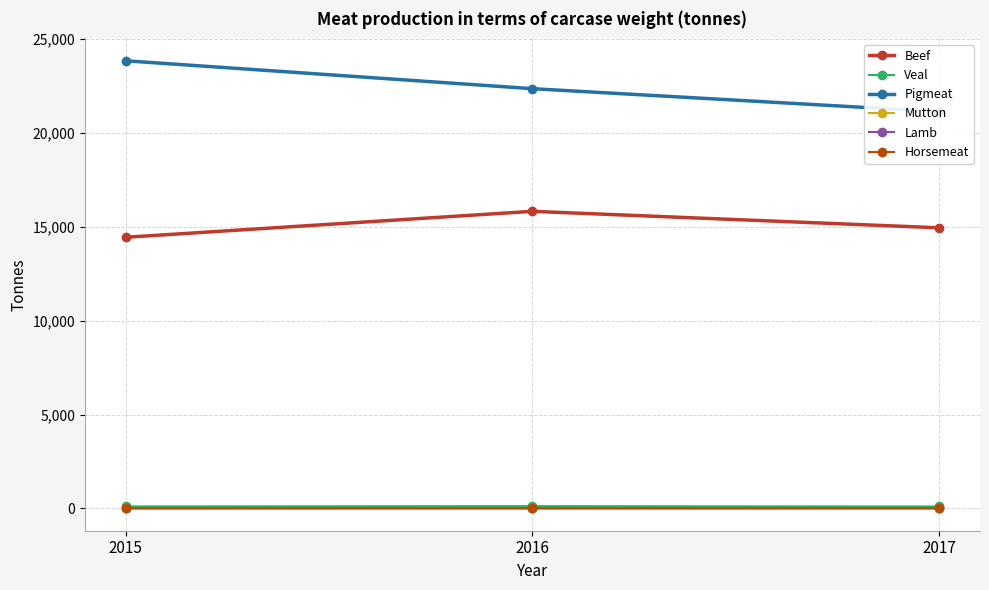

The value of Veal at 2015 is 105. True or false?

True